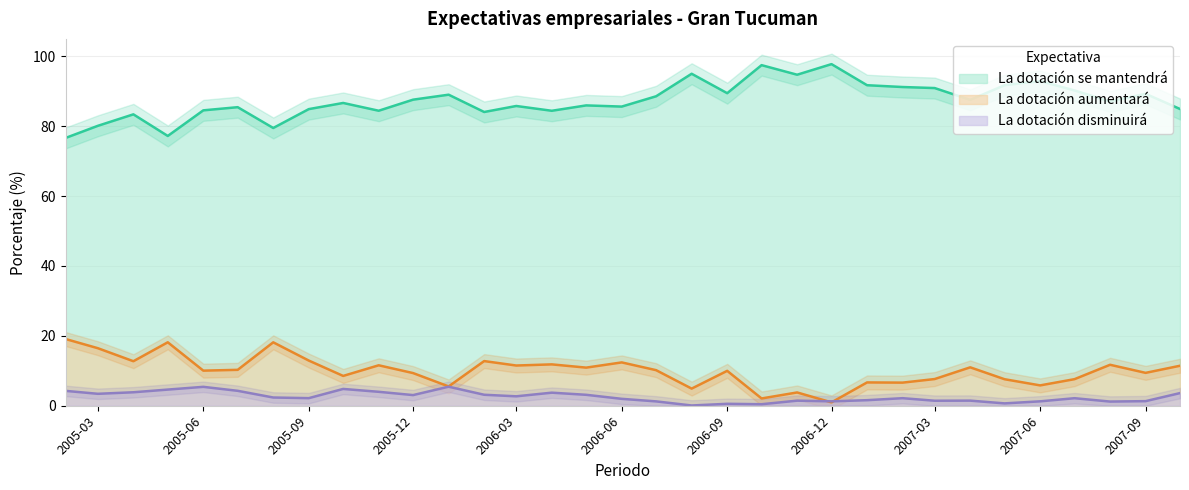

Is the value of La dotacion se mantendra at 2007-01 greater than the value of La dotacion aumentara at 2006-07?

Yes